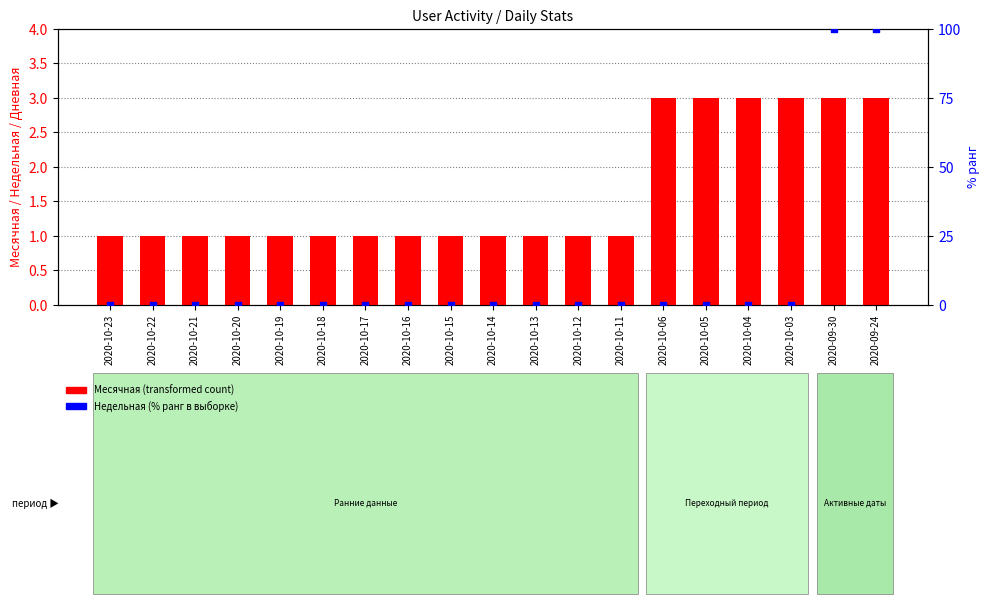

At how many categories does at least one series exceed 44?

2